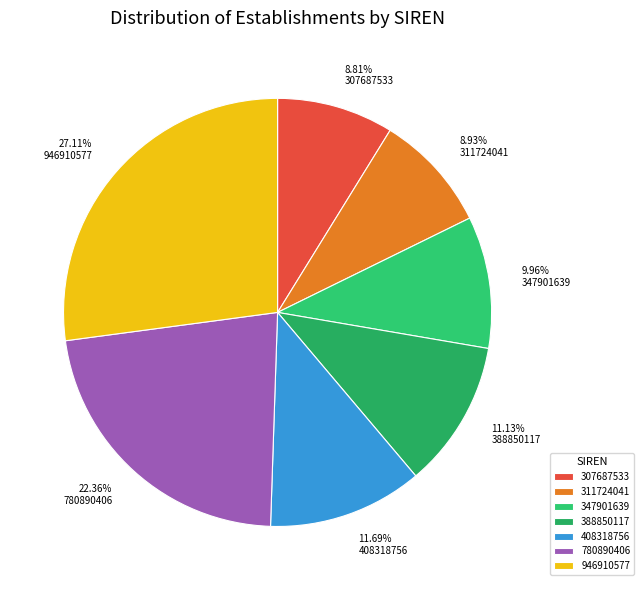

Count the number of slices in the pie.

7